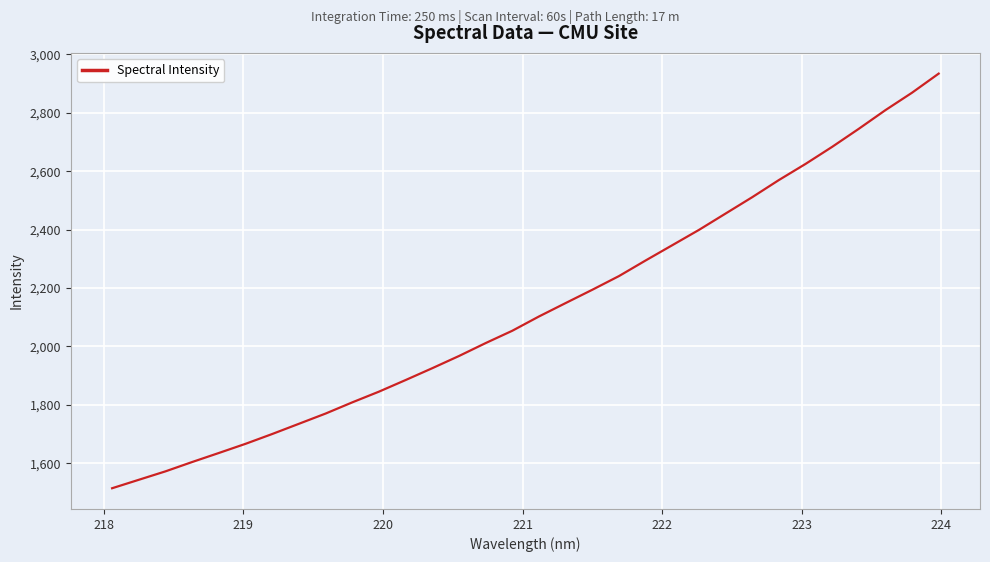

What is the difference between the maximum and minimum values?

1419.7